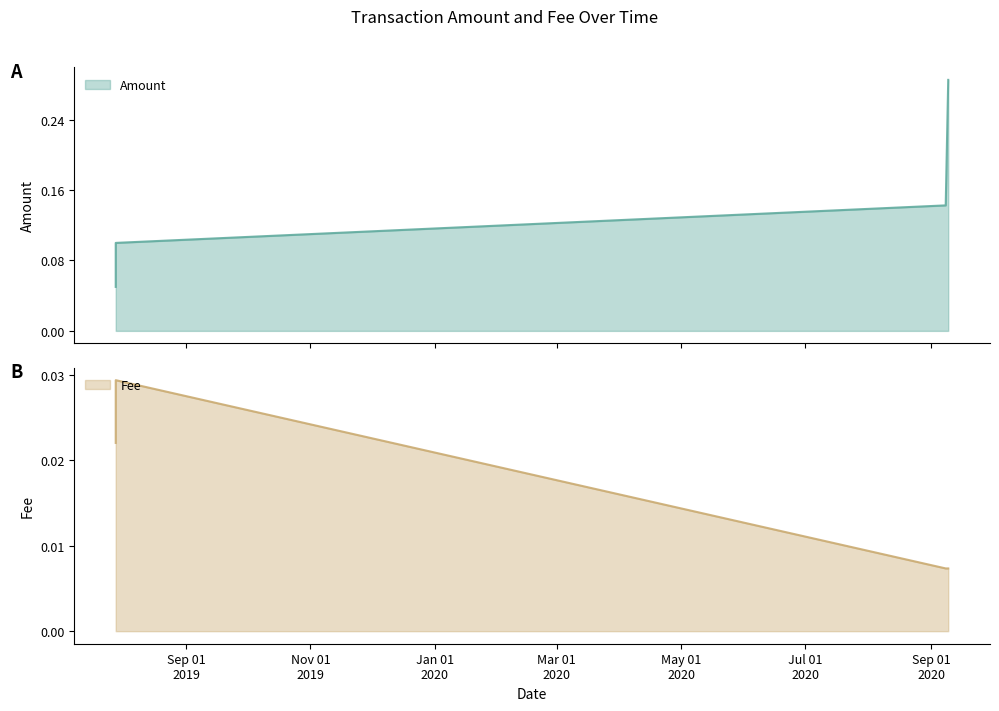

True or false: Amount and Fee cross at least once.

False